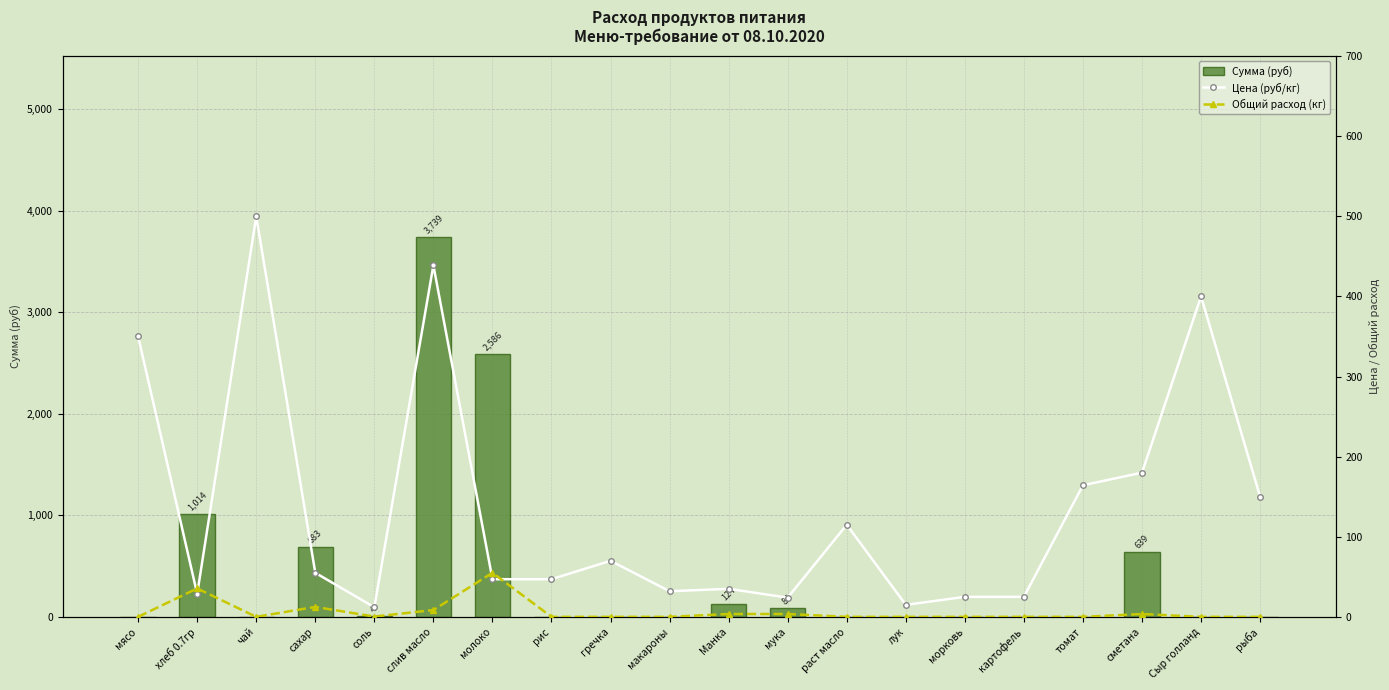

What is the difference between the maximum and minimum values in the Общий расход (кг) series?

55.0